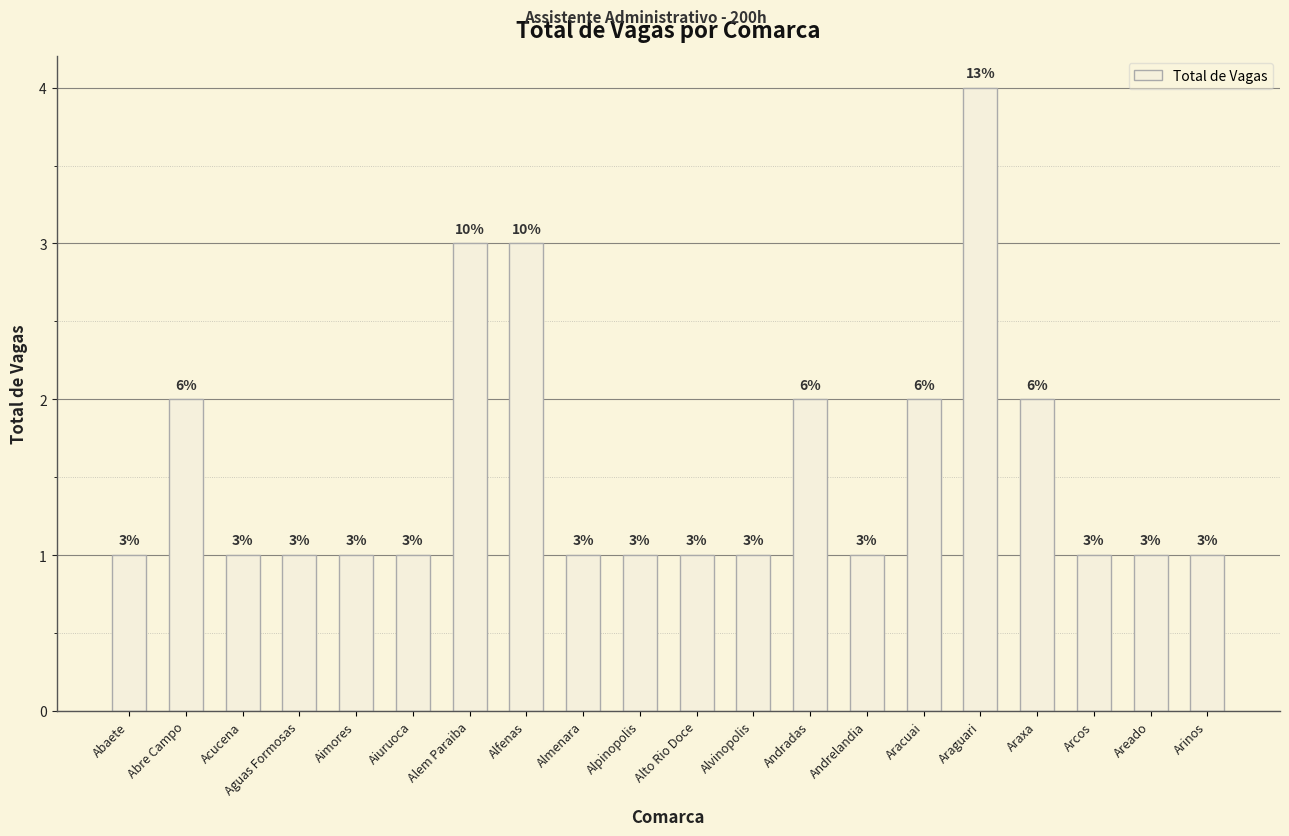

What is the value of the 11th bar from the left?

1